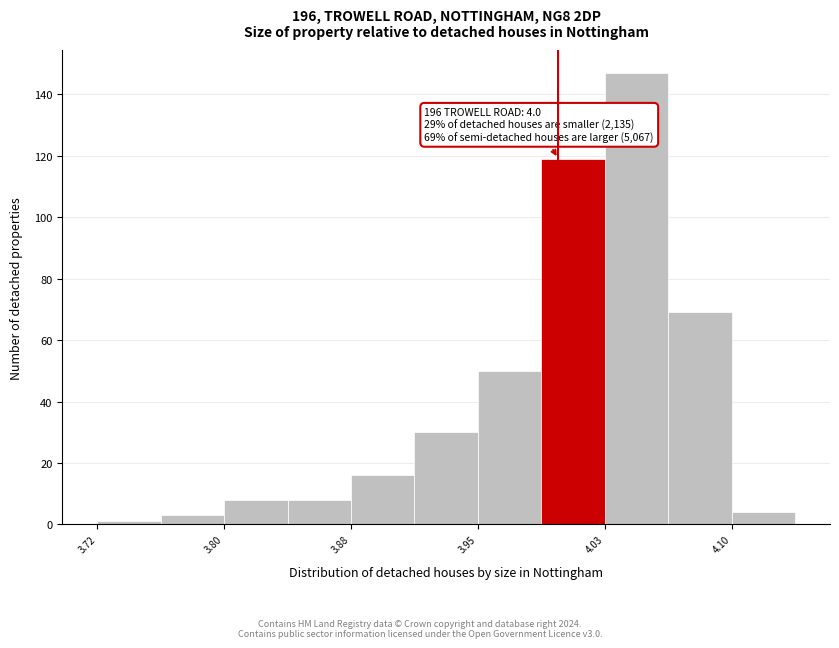

Around what value on the x-axis is the tallest bar? Give the approximate position of its centre, as read against the axis.

4.05